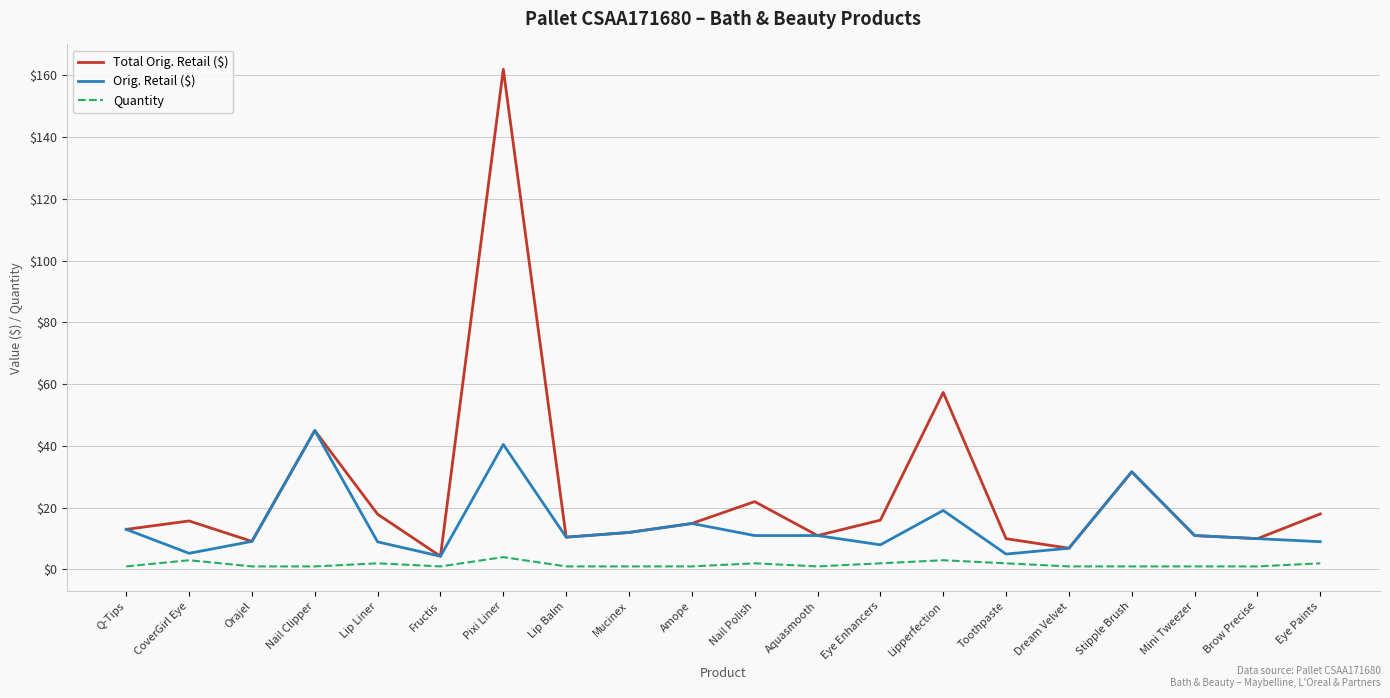

Which series has the largest range (max minus min)?

Total Orig. Retail ($)